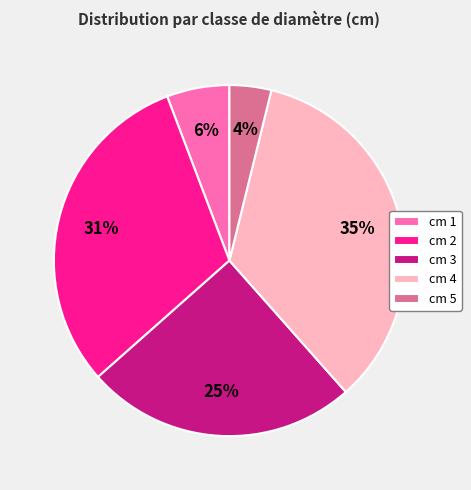

Is the sum of cm 1 and cm 5 greater than half?

No